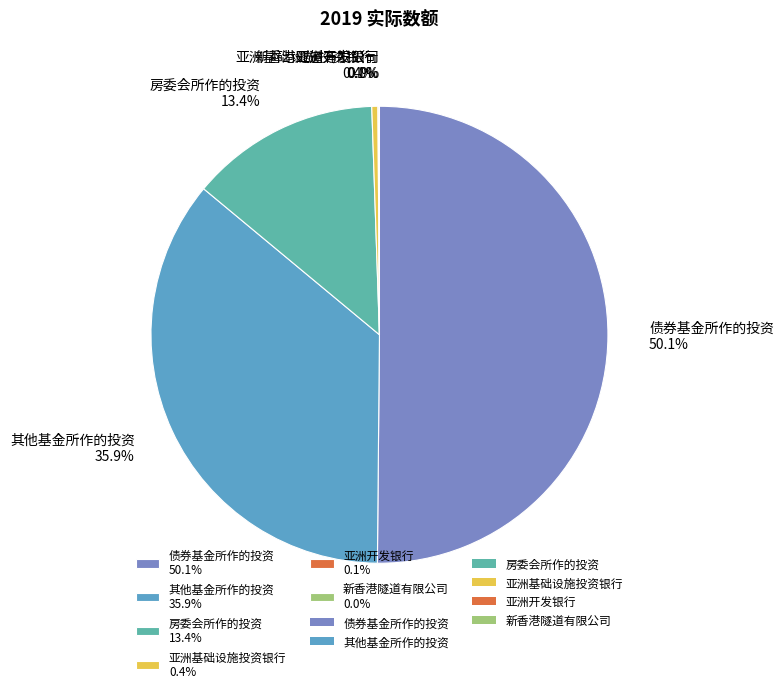

What is the ratio of the value at 其他基金所作的投资 35.9% to the value at 房委会所作的投资 13.4%?

2.7